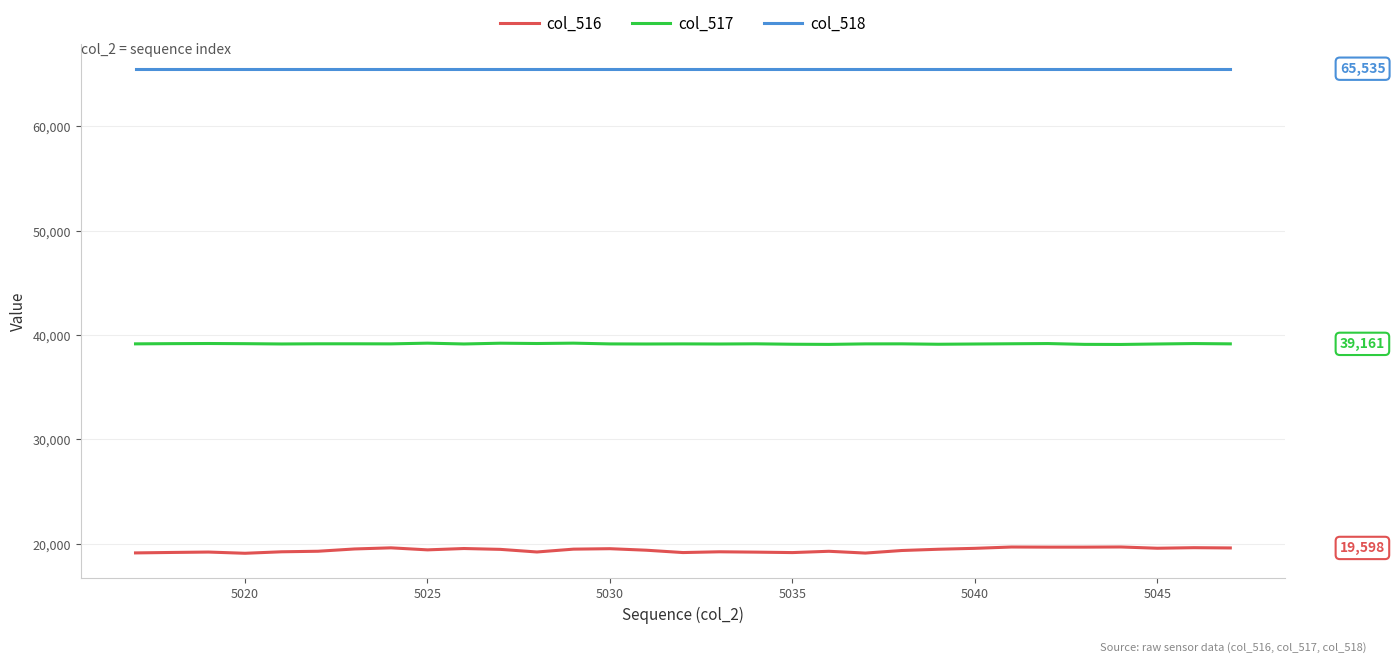

True or false: col_518 and col_516 cross at least once.

False